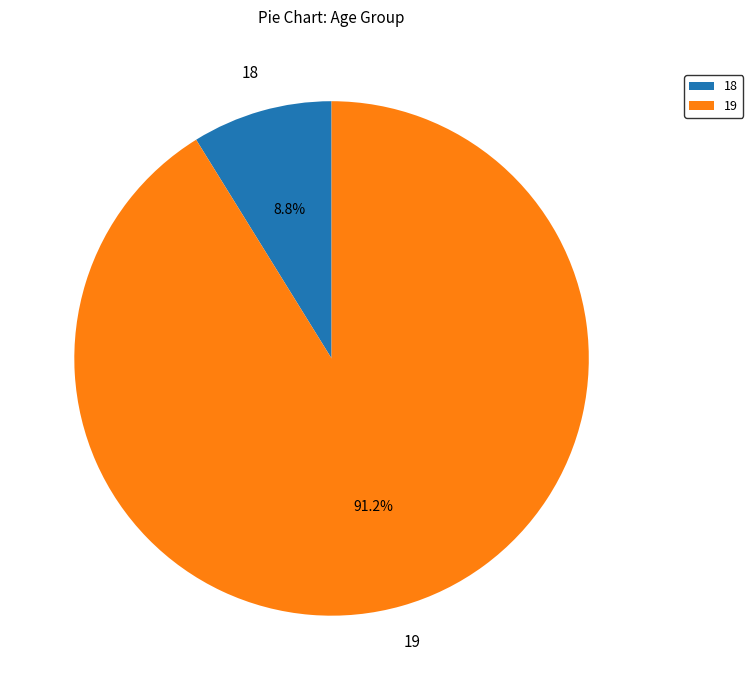

What percentage is NOT represented by 19?

8.8%